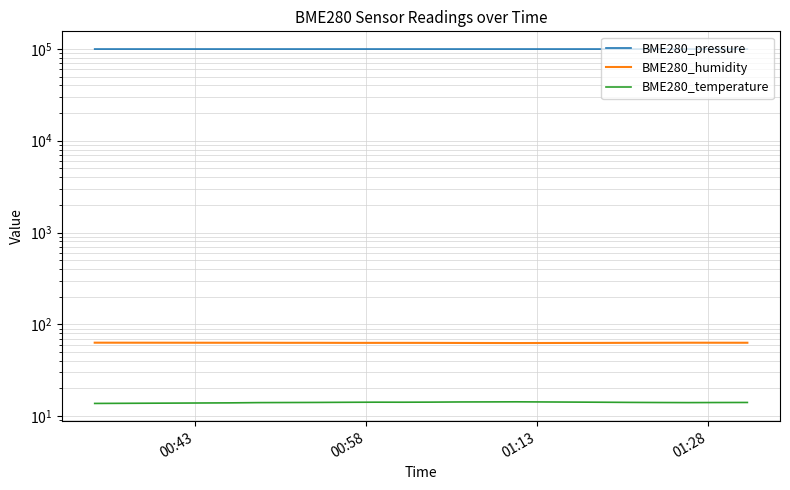

Does the chart display data point markers on the line(s)?

No